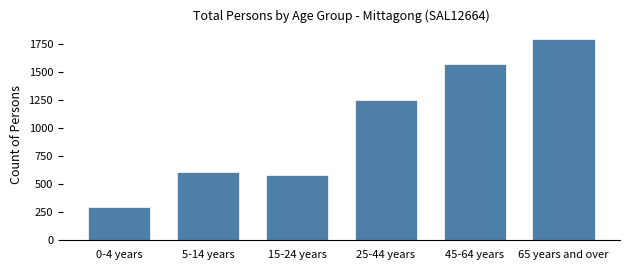

Reading left to right, extract all data points from this chart.

293	609	582	1246	1566	1796